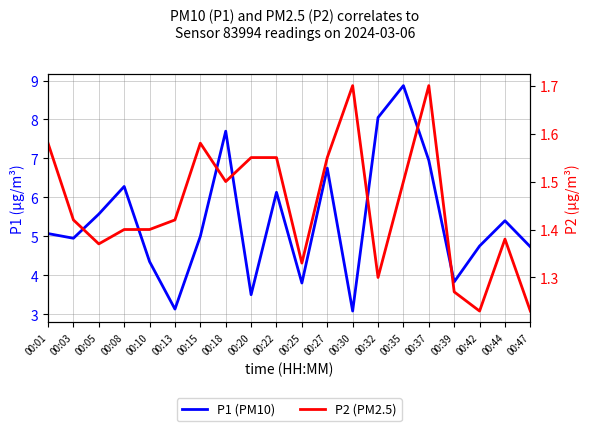

True or false: P1 (PM10) has more than 1 interior local peaks.

True